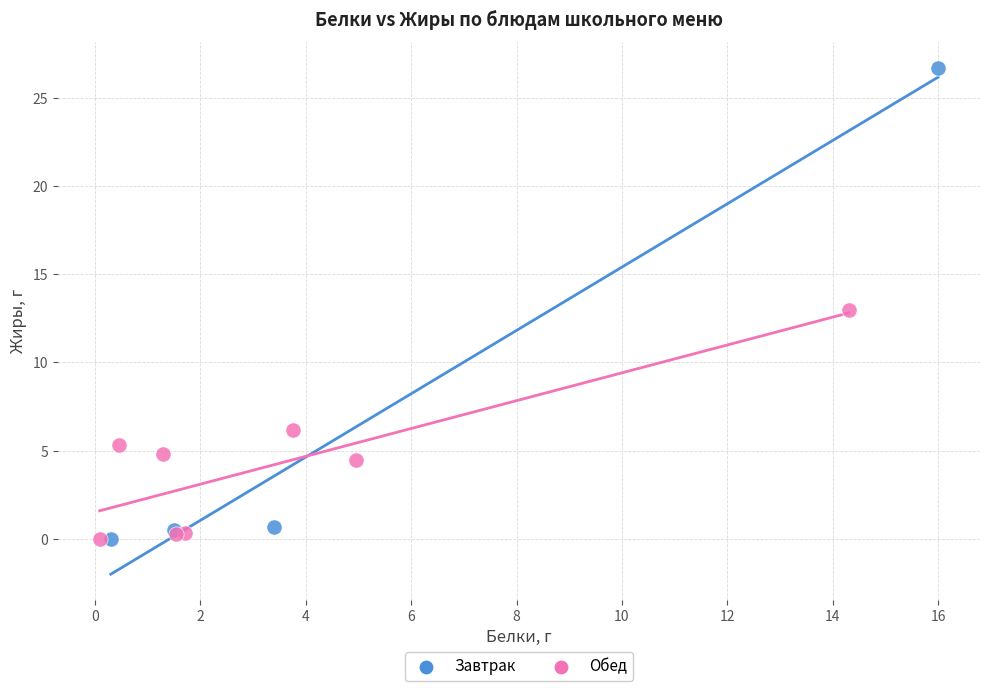

Which series contains the highest Y value?

Завтрак